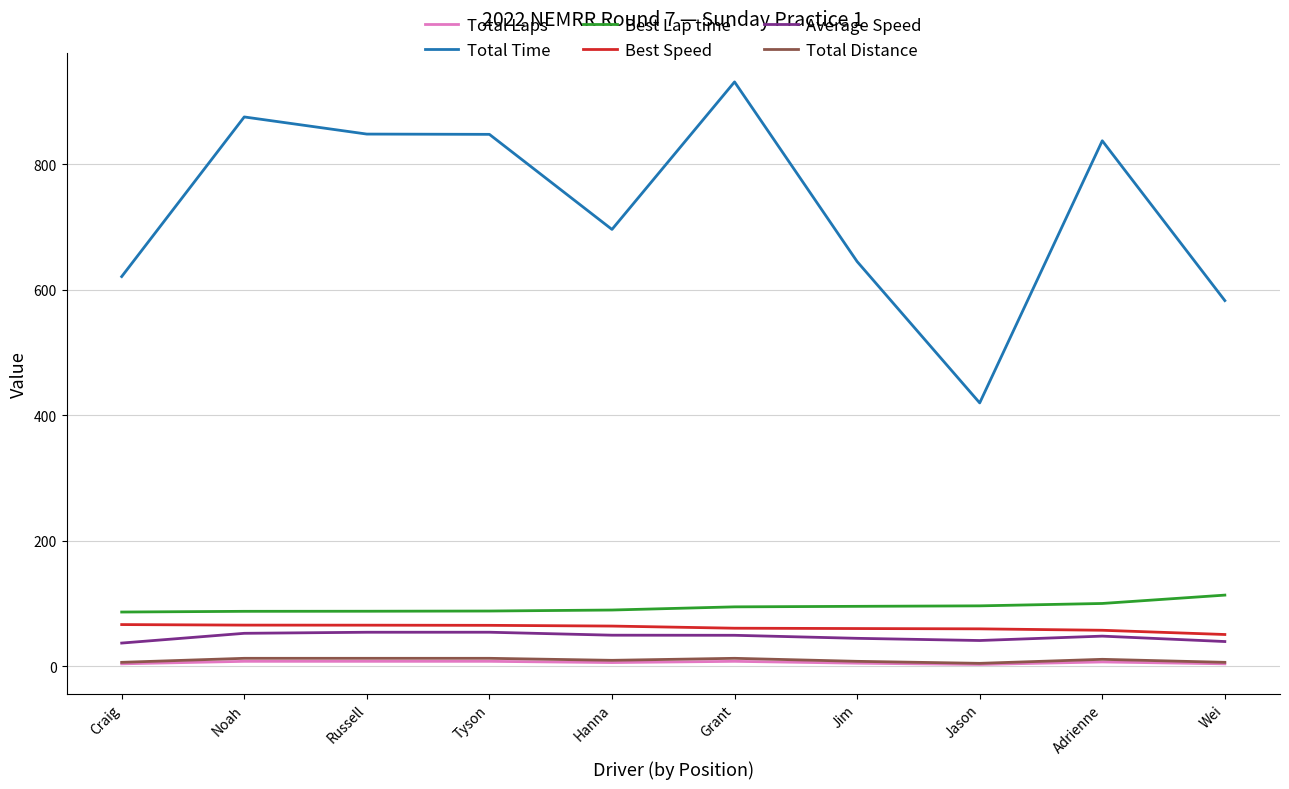

Does the chart display data point markers on the line(s)?

No